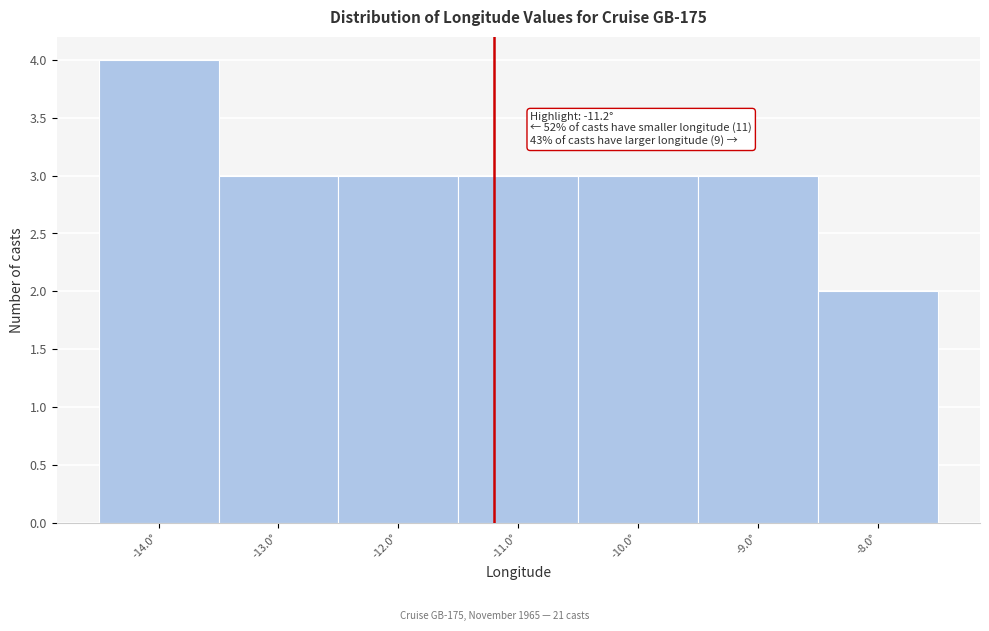

Which range on the x-axis has the tallest bar?

-14.5 to -13.5